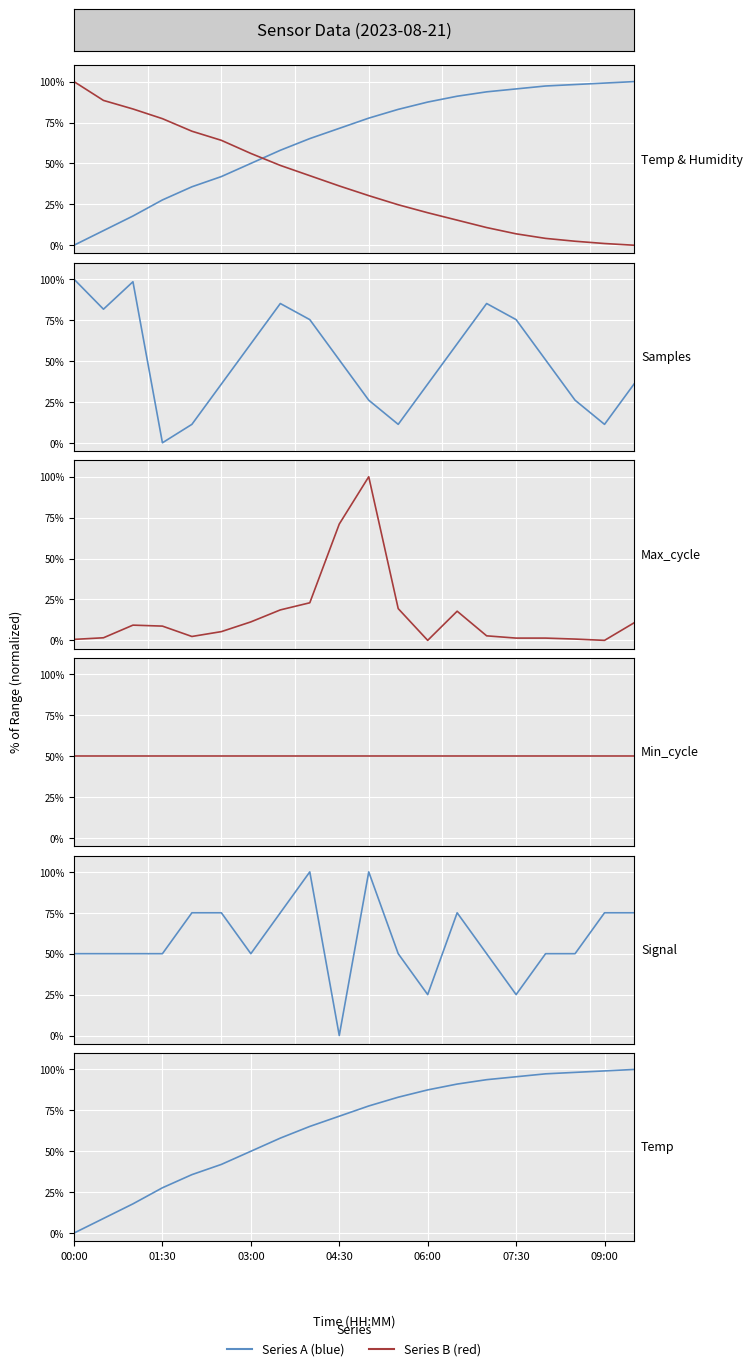

What is the spread (max minus min) of values at 19?

100.0